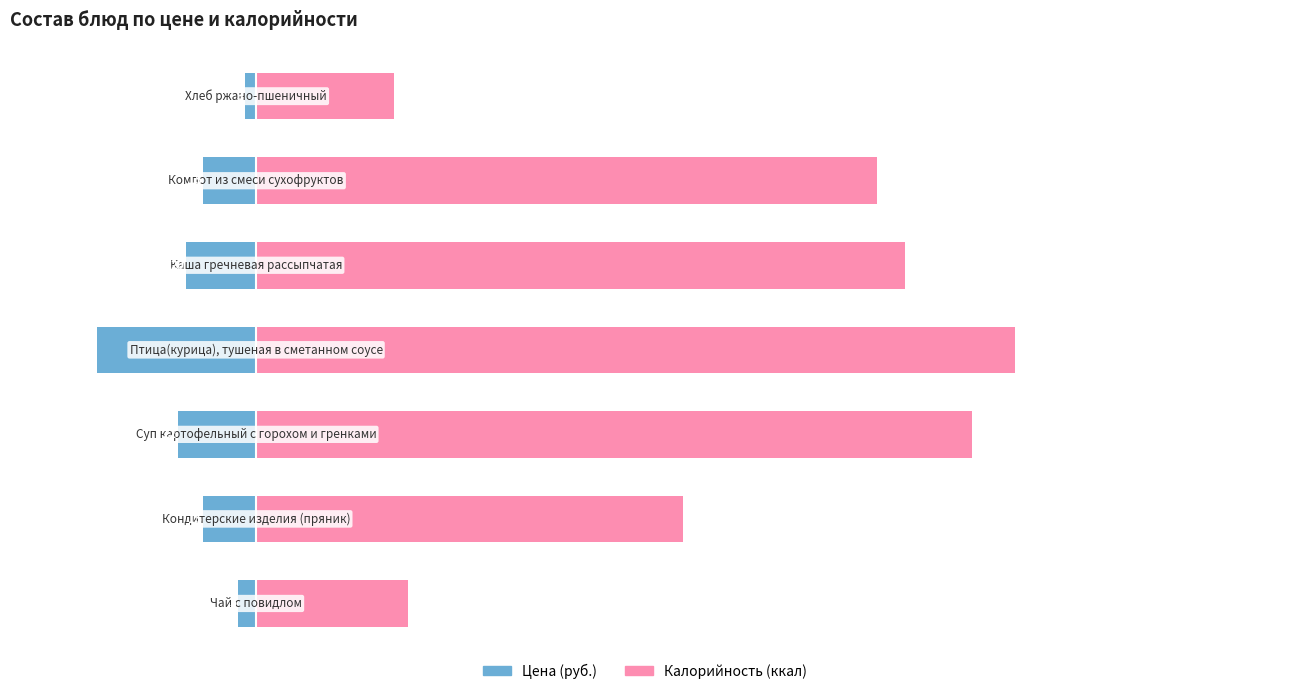

Reading left to right, transcribe all the data shown in this chart.

Цена (руб.): 0=-5	1=-15	2=-22	3=-45	4=-20	5=-15	6=-3
Калорийность (ккал): 0=43	1=121	2=203	3=215	4=184	5=176	6=39